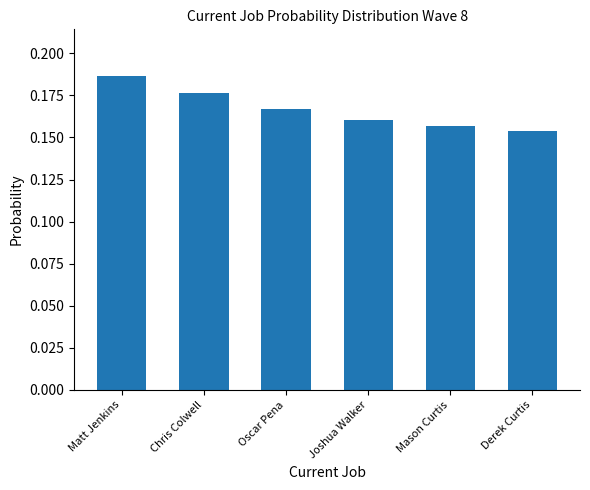

What is the label of the 2nd bar from the left?

Chris Colwell